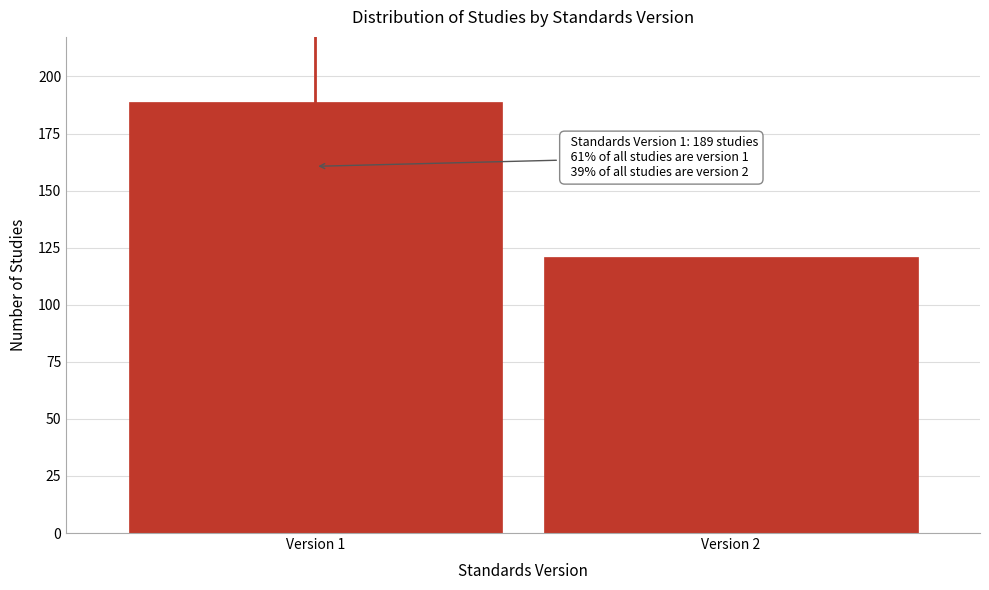

Reading right to left, what are all the values shown in this chart?

121	189